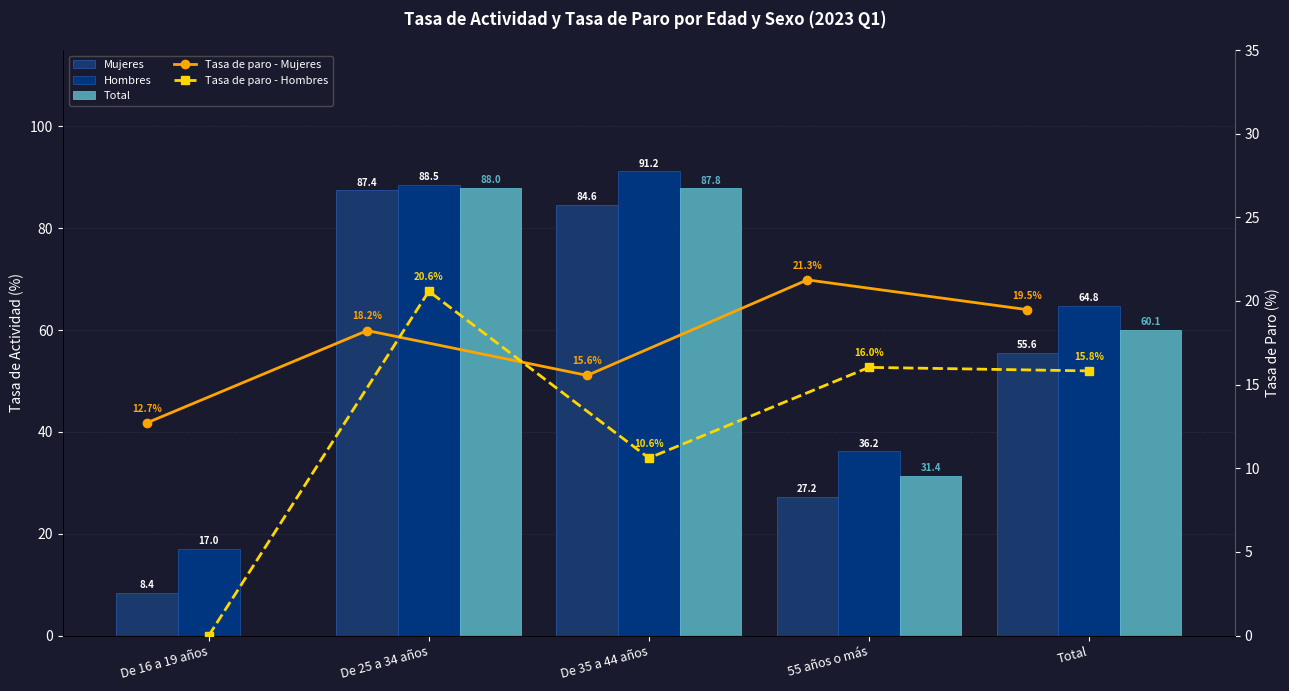

What is the label of the 5th bar from the right?

De 16 a 19 años